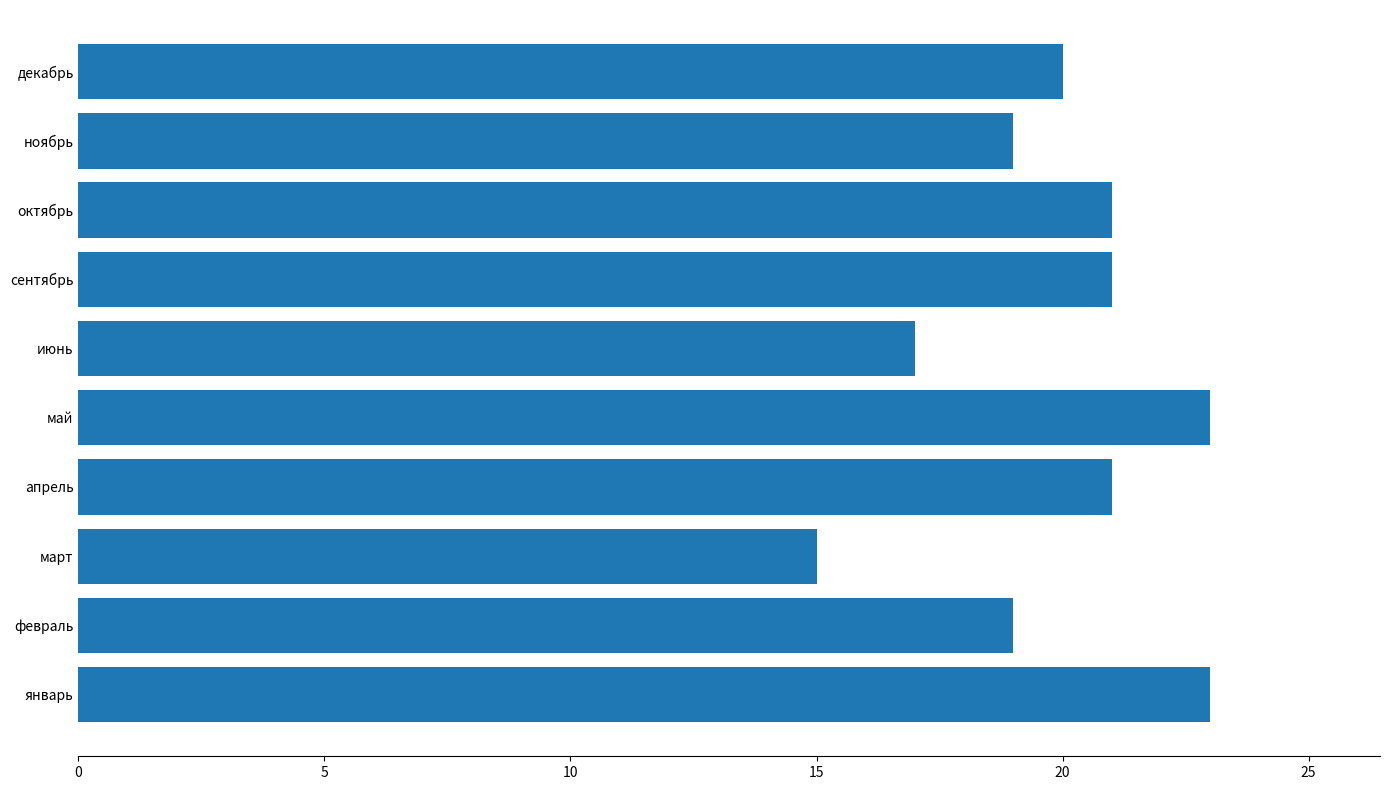

The value at апрель is 21. True or false?

True